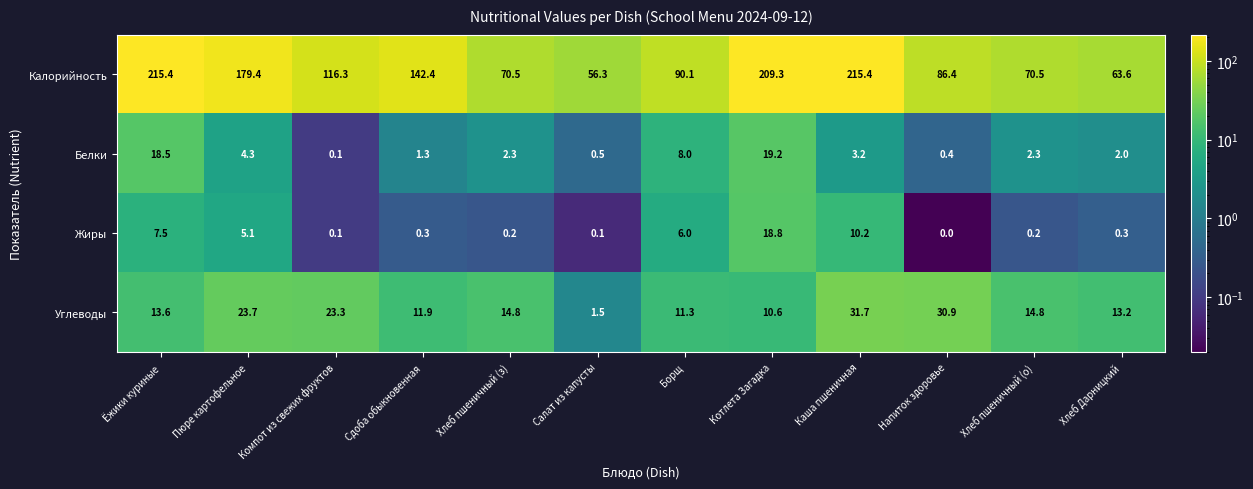

Which series has the largest total across all categories?

Калорийность